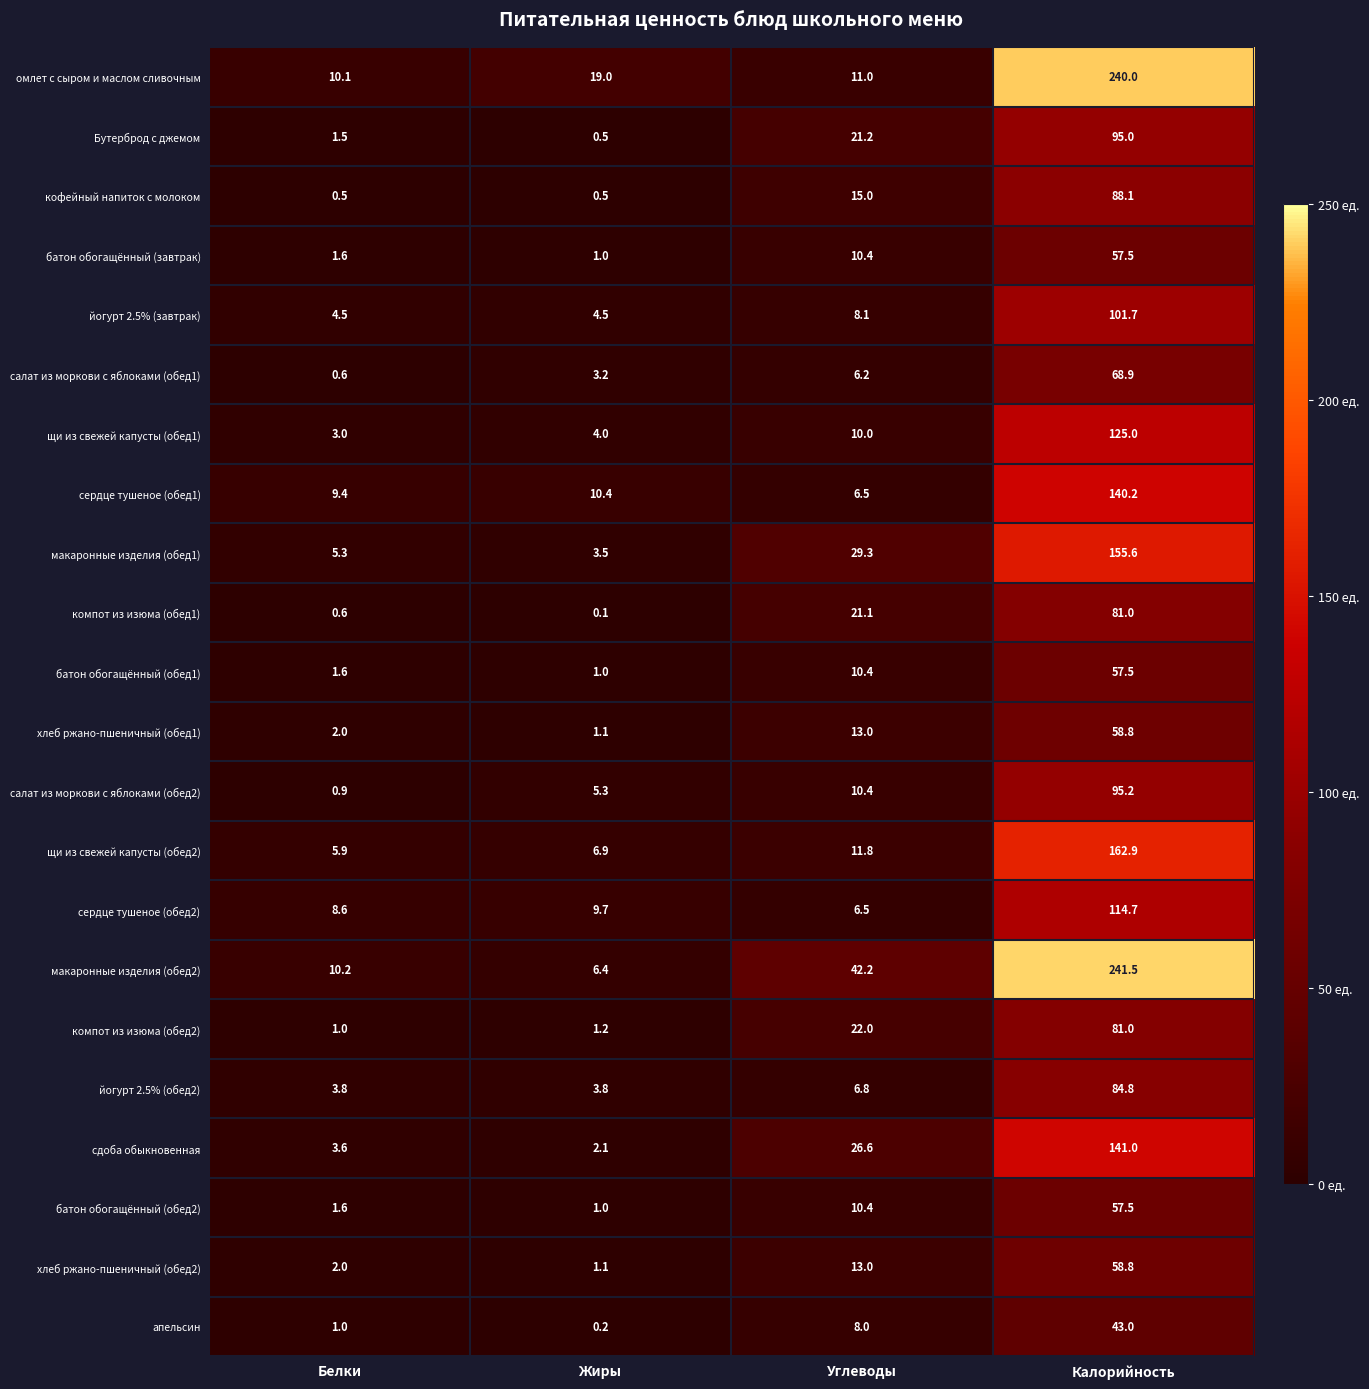

Where is щи из свежей капусты (обед2) nearest to the value 84?

Углеводы